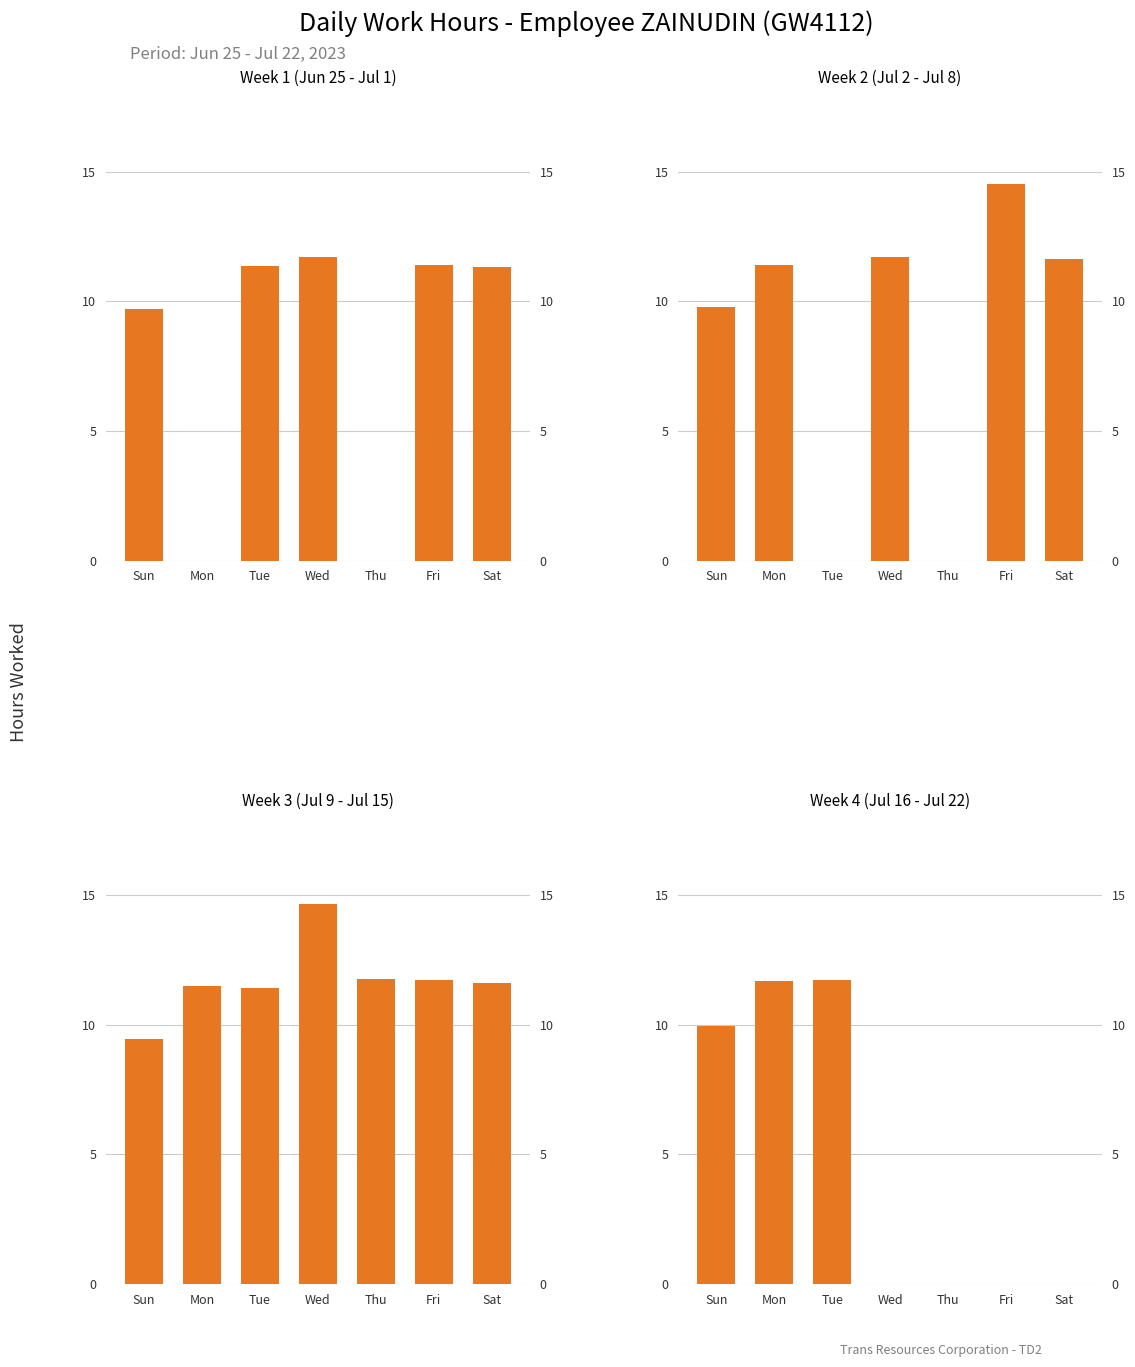

Which has a higher value, Thu or Wed?

Wed